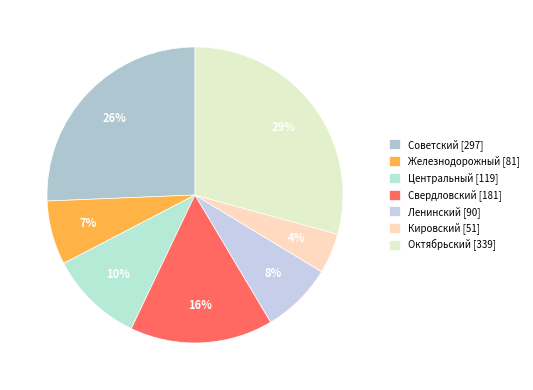

Is it true that Ленинский is 24% of the pie?

False